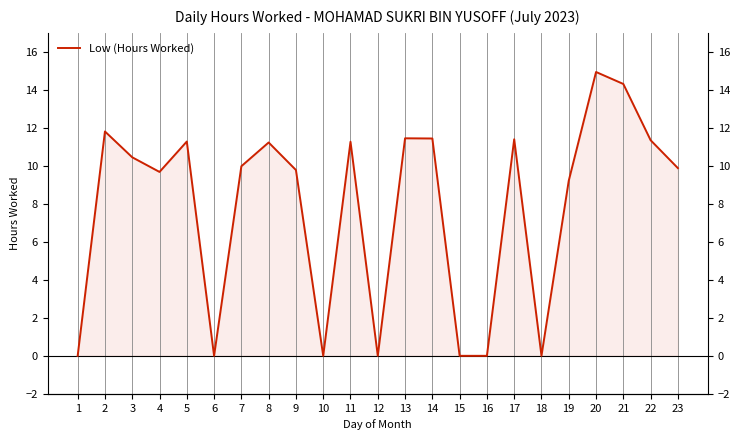

Which has a higher value, 11 or 21?

21